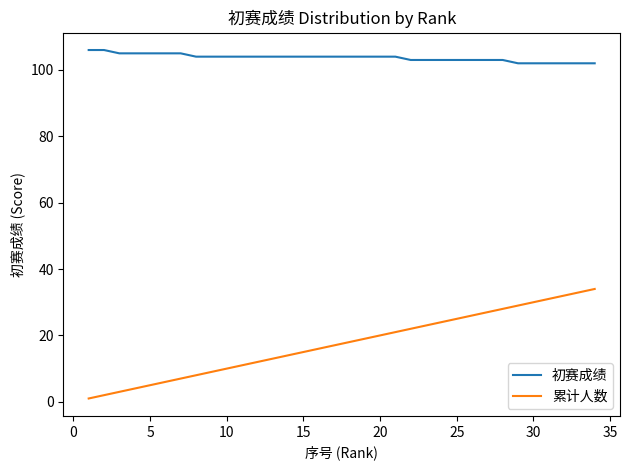

Which series has the largest total across all categories?

初赛成绩